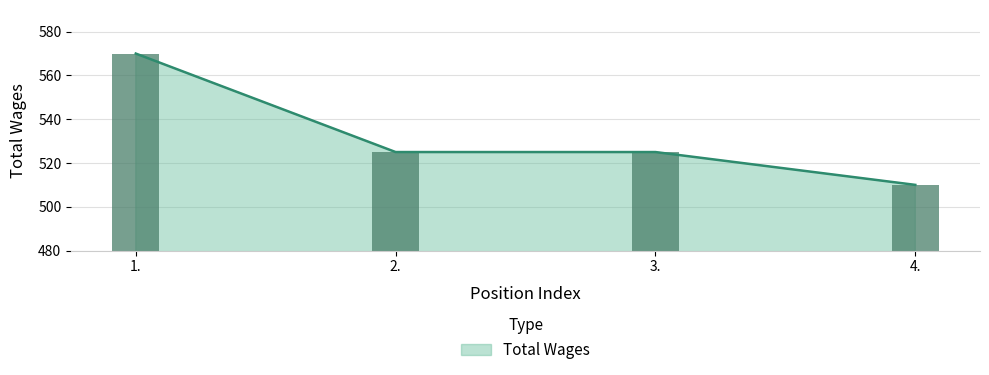

Does the chart contain stacked bars?

No